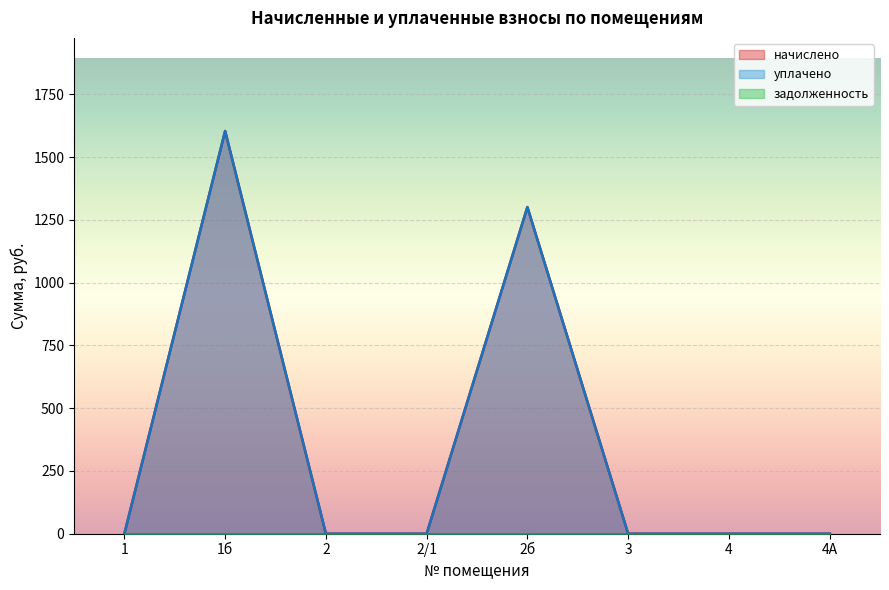

At which label is начислено closest to 801?

2б